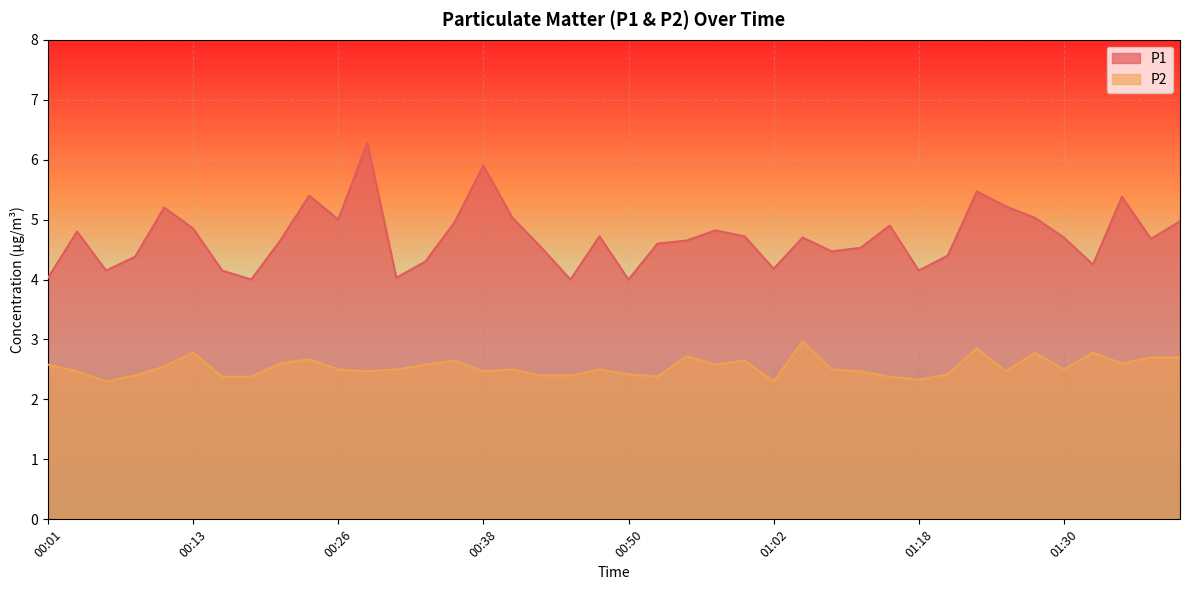

What is the maximum value for P2?

3.0